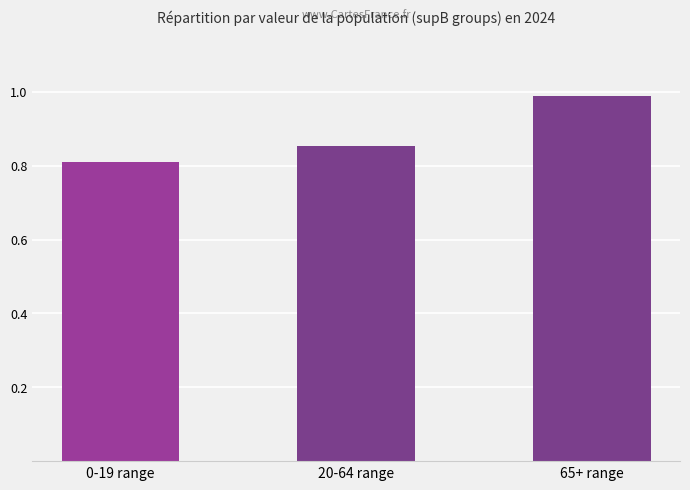

Which category has the lowest value across all series?

0-19 range